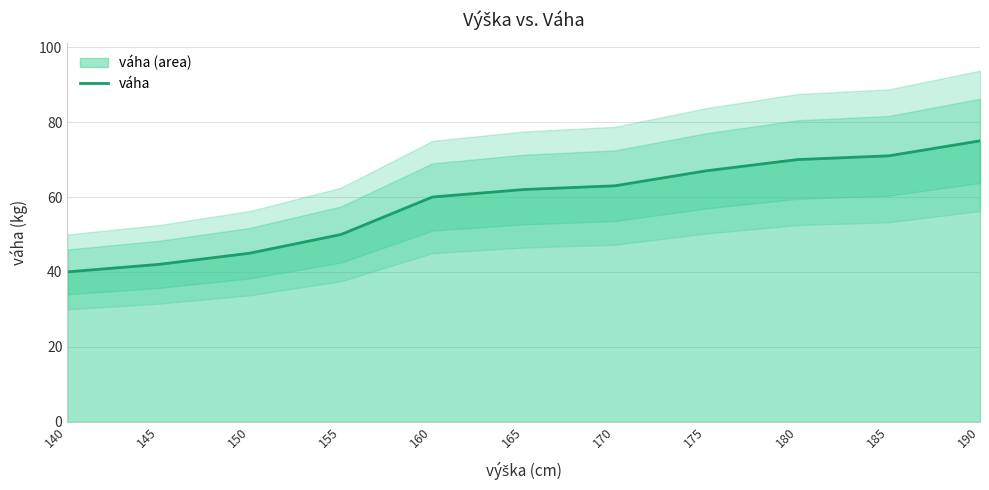

Which has a higher value, 150 or 160?

160